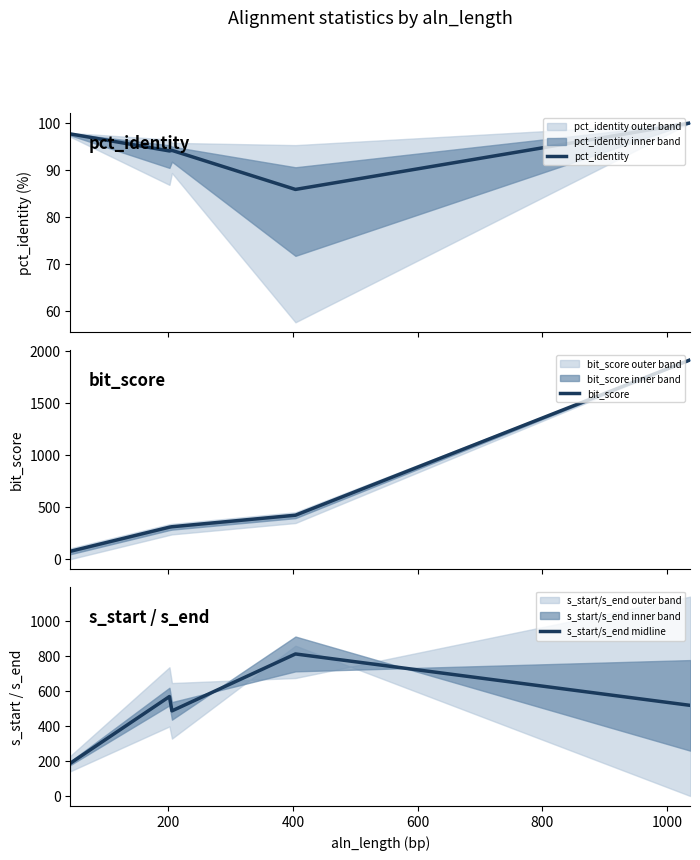

What is the lowest value of the bit_score series?

75